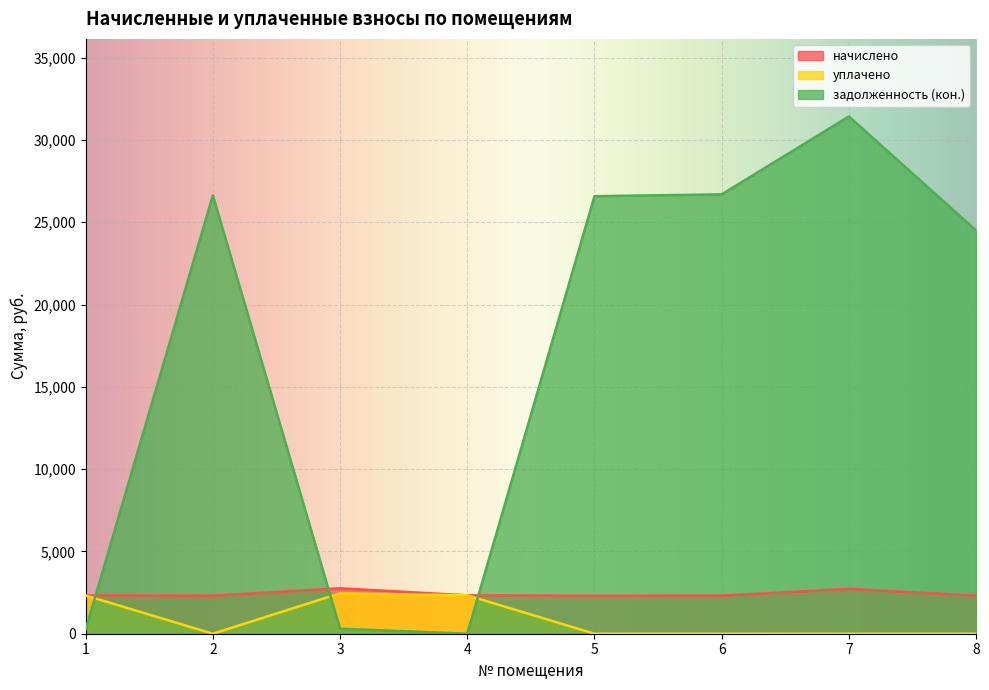

After their last crossing, which series has the higher values: уплачено or задолженность (кон.)?

задолженность (кон.)